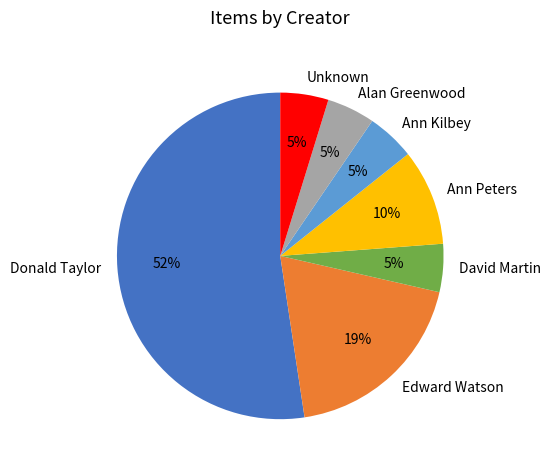

To the nearest percent, what percentage of the pie is Alan Greenwood?

5%